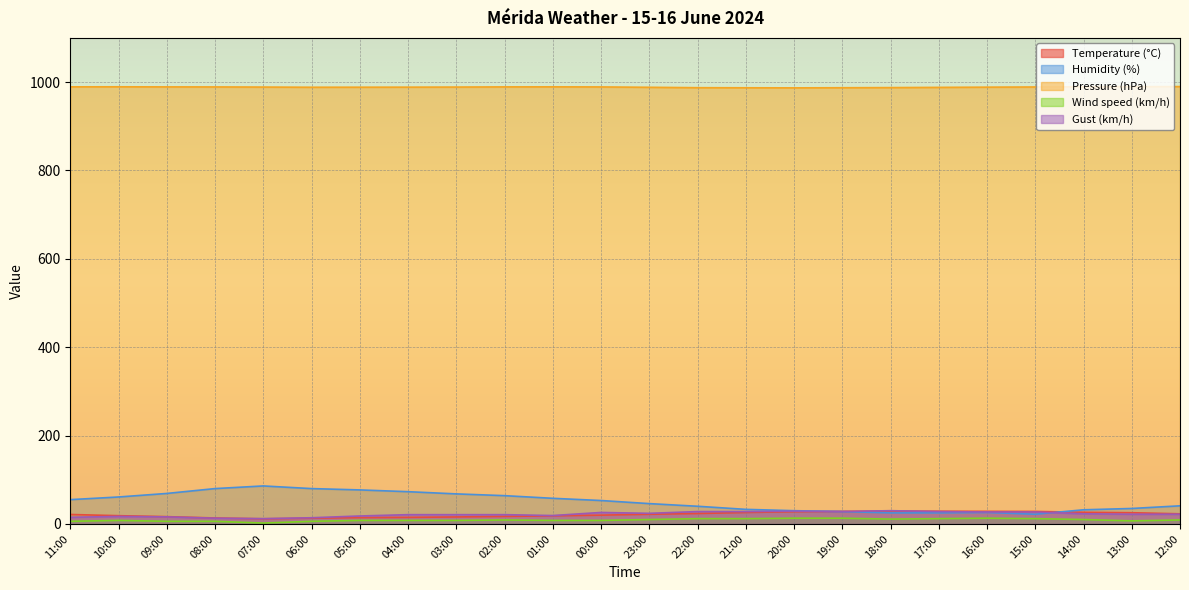

What value does the Wind speed (km/h) series have at 05:00?

8.0